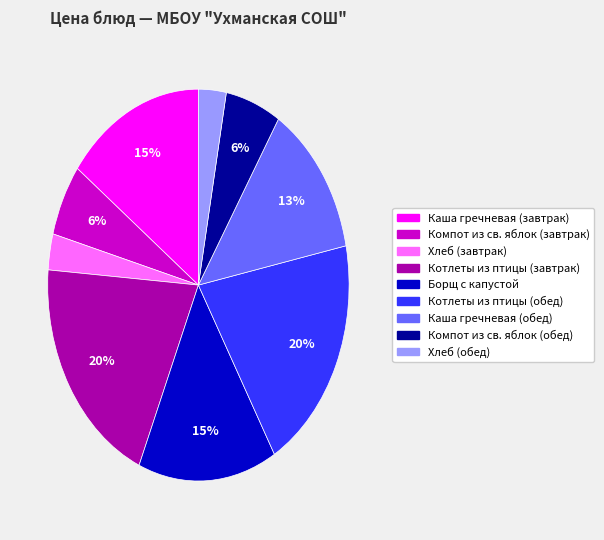

What percentage is the Каша гречневая (завтрак) slice, to the nearest percent?

15%